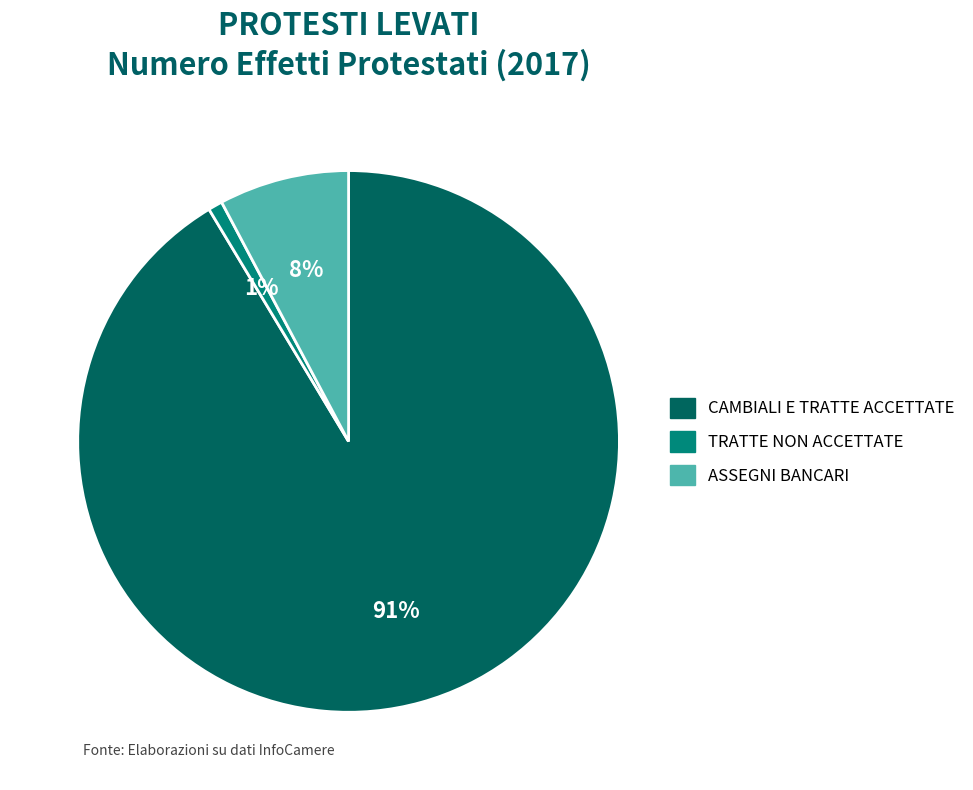

Is the sum of CAMBIALI E TRATTE ACCETTATE and ASSEGNI BANCARI greater than half?

Yes